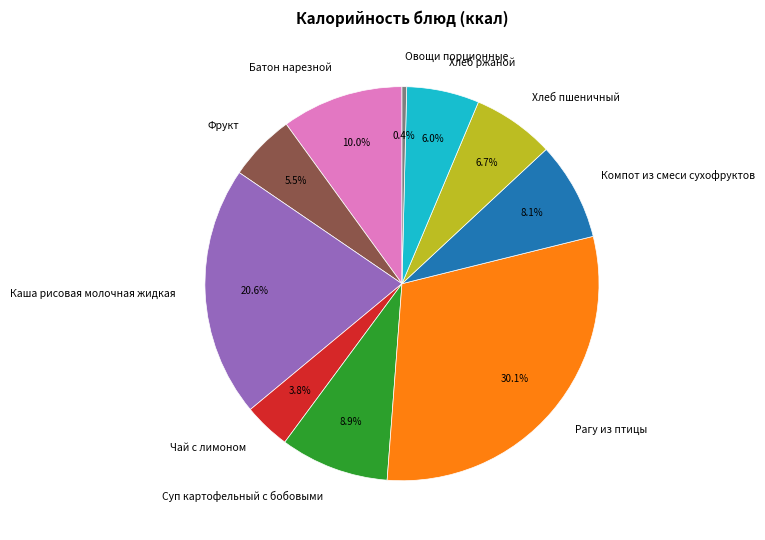

Is the sum of Хлеб ржаной and Фрукт greater than half?

No